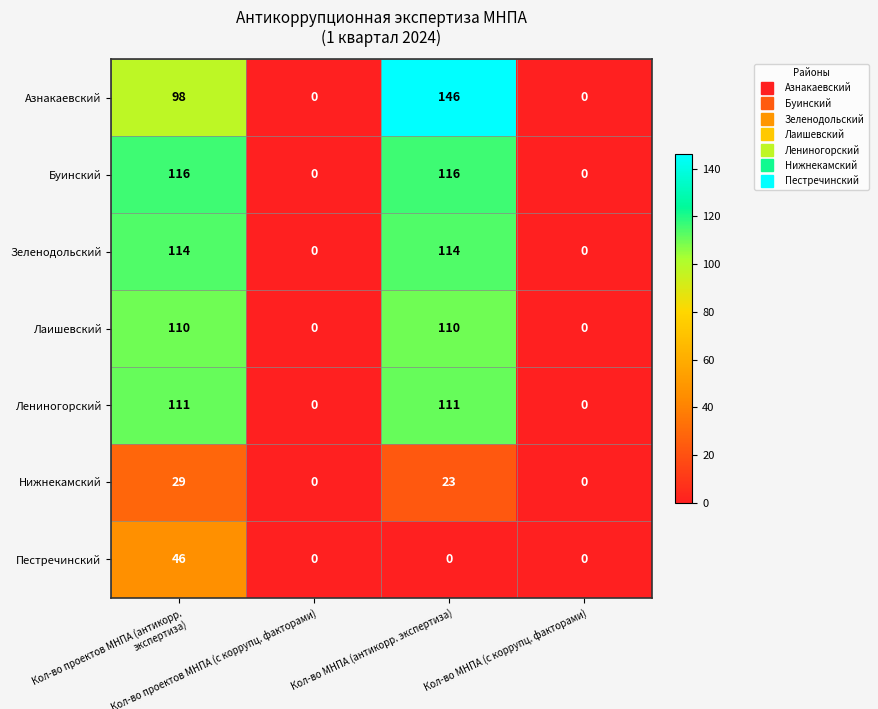

What is the average value of the Буинский series?

58